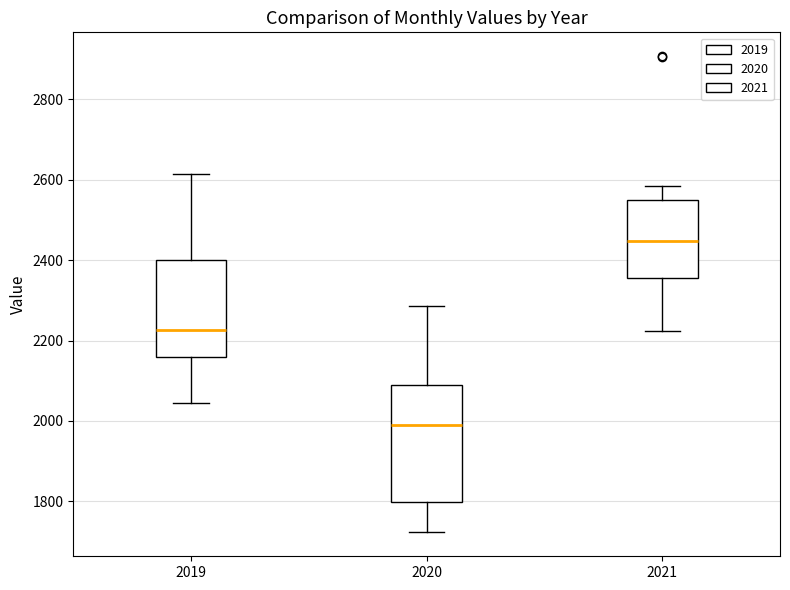

Reading left to right, transcribe this box plot: for each box, give where its median line is, the range the box spans, and where its two whiskers end, as read against the y-axis. The values are not printed on the chart, so give them approximately, as read against the axis.

2019: median 2220, box 2160 to 2400, whiskers 2040 to 2620
2020: median 2000, box 1800 to 2080, whiskers 1720 to 2280
2021: median 2440, box 2360 to 2560, whiskers 2220 to 2580